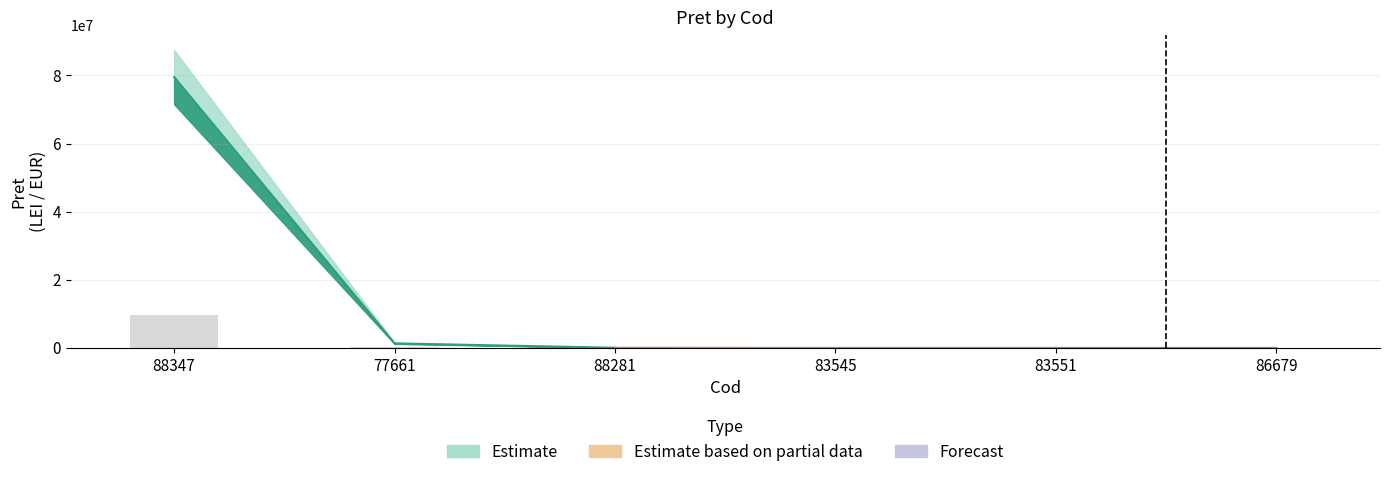

Rank the categories by value from highest to lowest.

88347, 77661, 88281, 83545, 83551, 86679